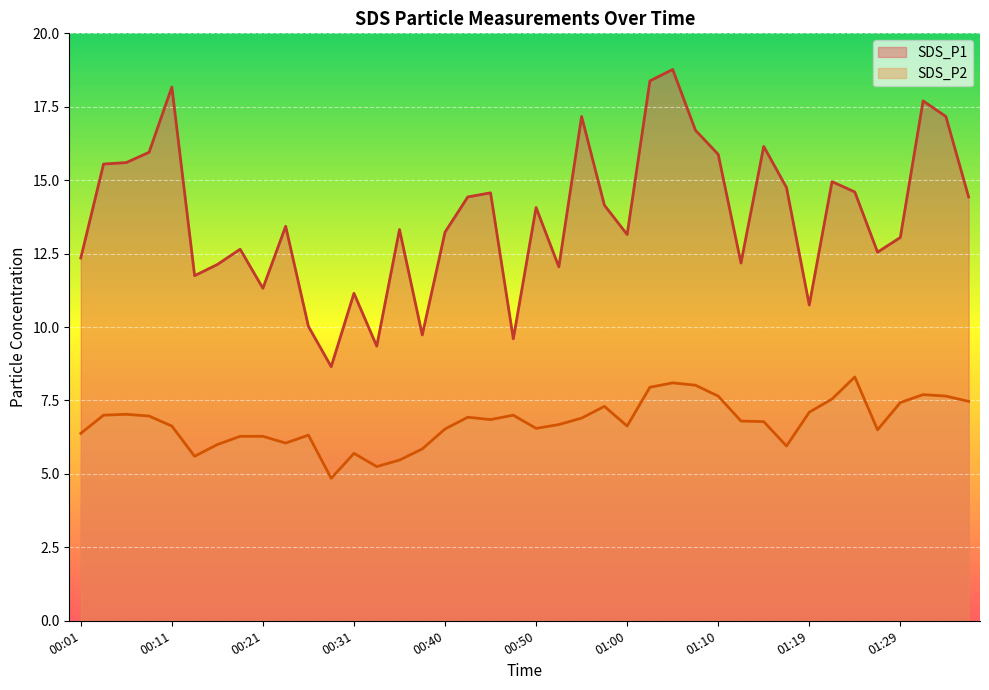

What is the sum of all SDS_P1 values?

551.5